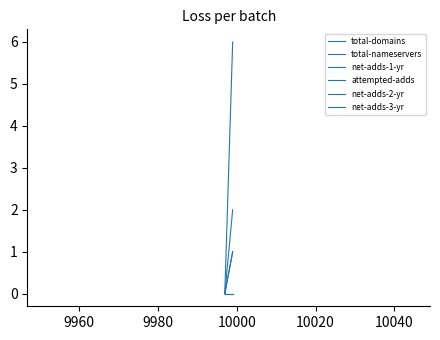

List the series in order of their peak value, lowest first.

net-adds-2-yr, net-adds-3-yr, net-adds-1-yr, attempted-adds, total-domains, total-nameservers